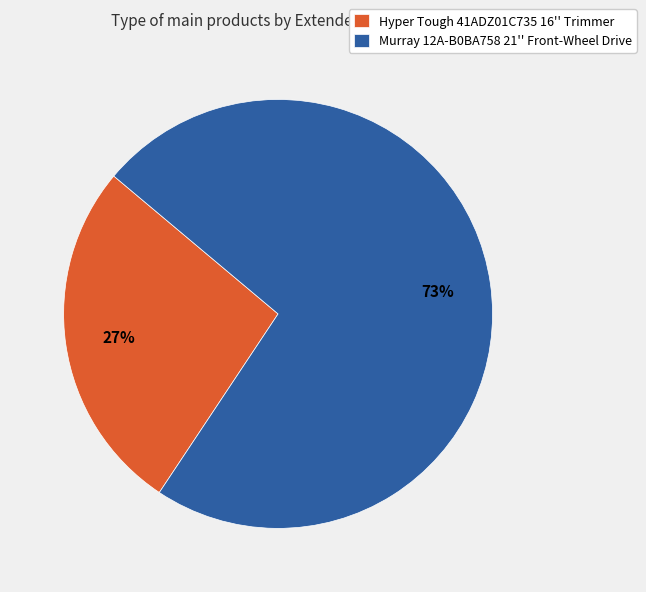

To the nearest percent, what is the average slice percentage?

50%